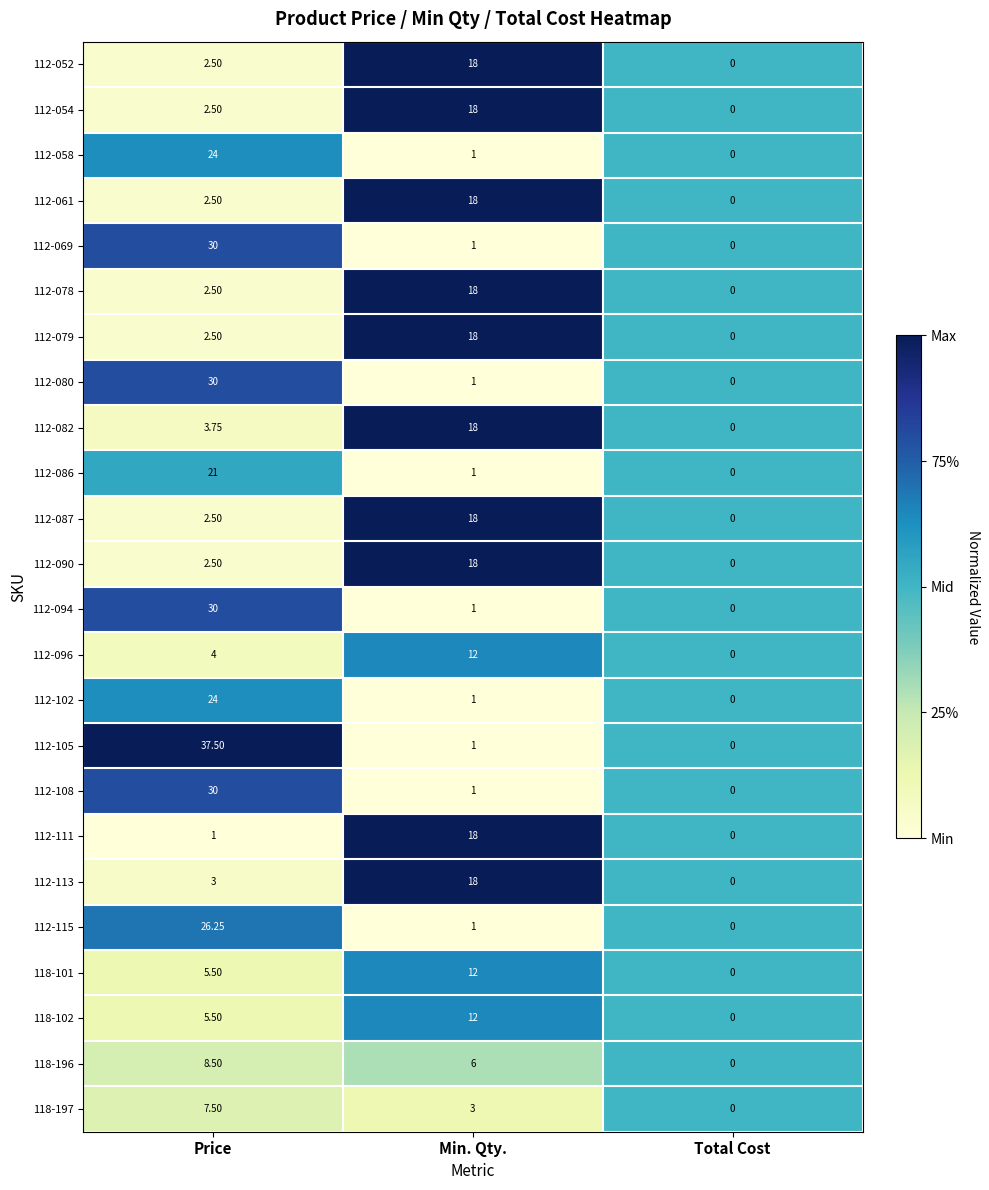

Which label corresponds to the largest value in the chart?

Price